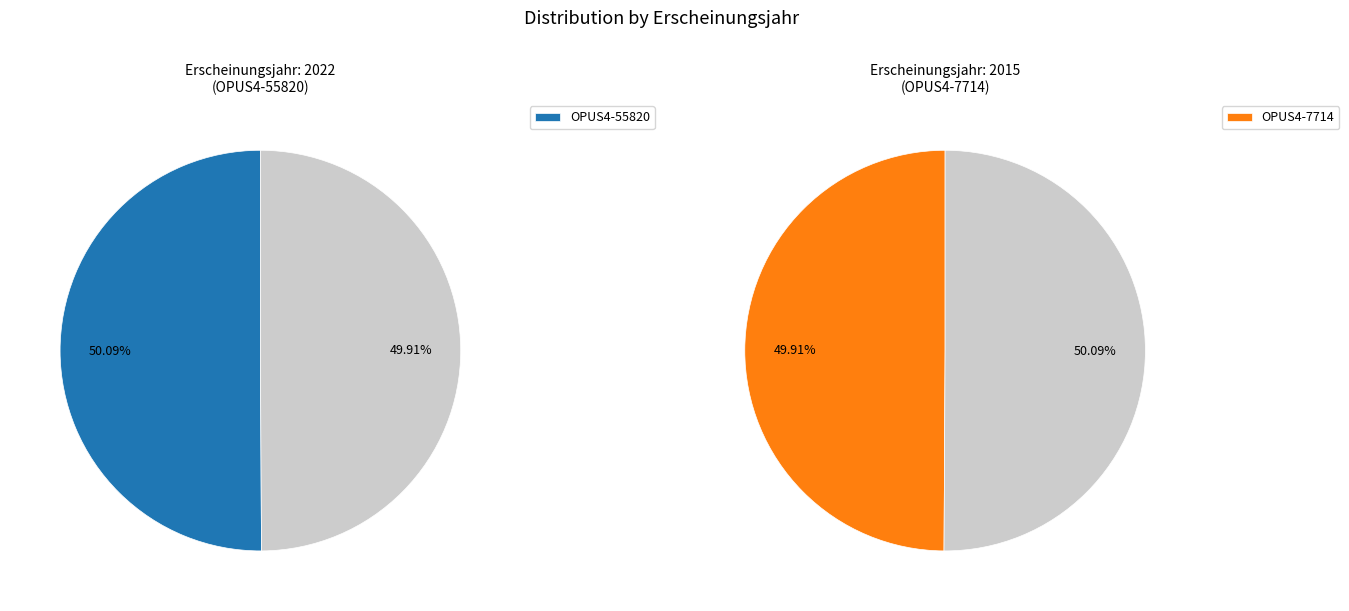

What is the largest slice in the pie chart?

OPUS4-55820